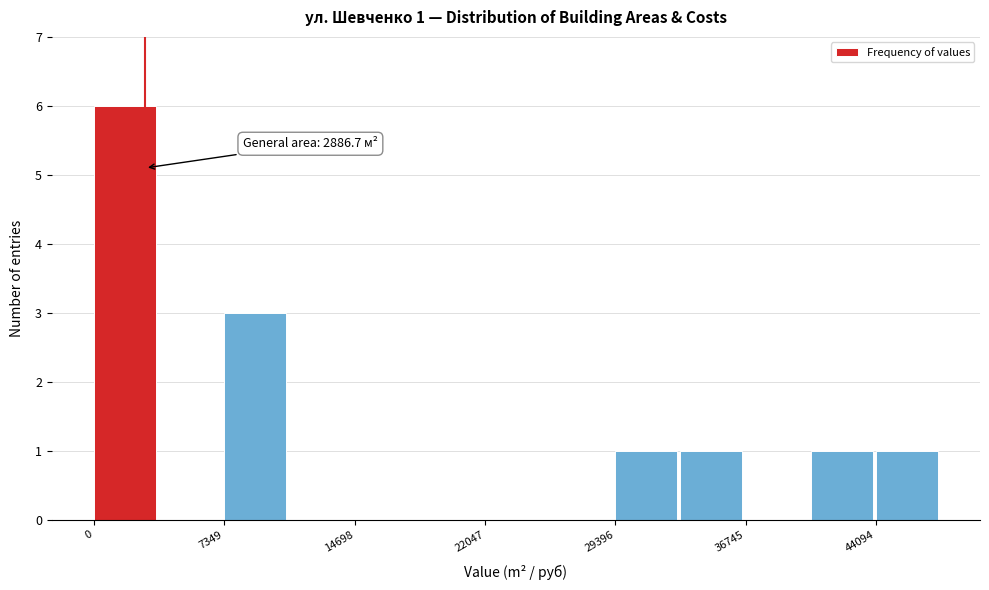

Around what value on the x-axis is the tallest bar? Give the approximate position of its centre, as read against the axis.

2000